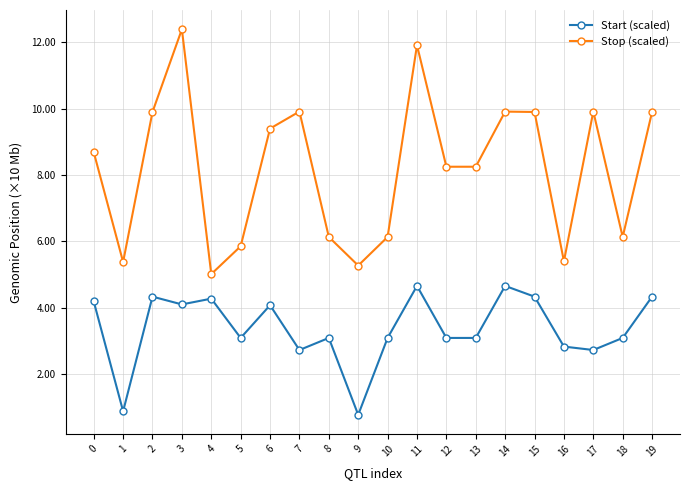

At how many categories does at least one series exceed 8?

12